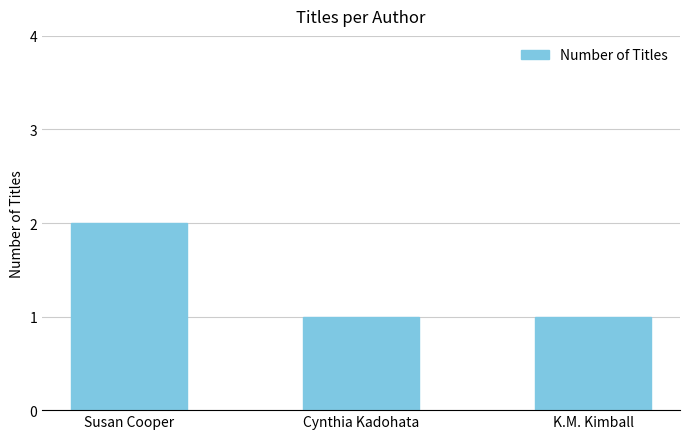

What is the greatest value displayed?

2